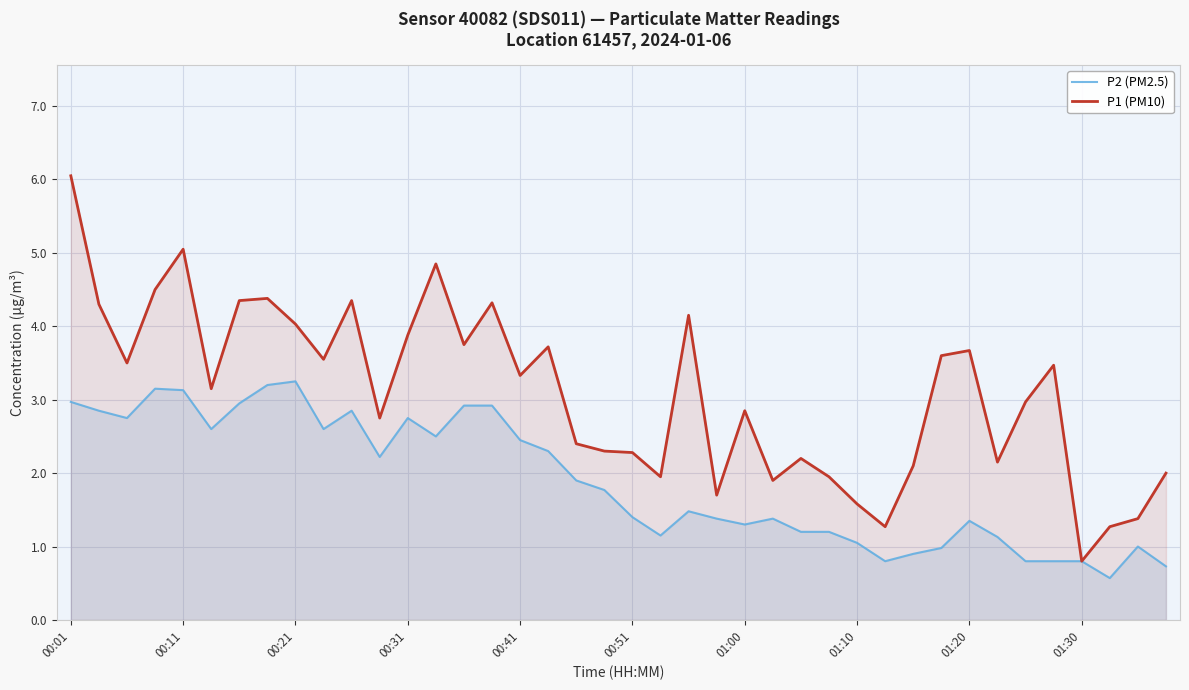

Where is P1 (PM10) nearest to the value 3?

34